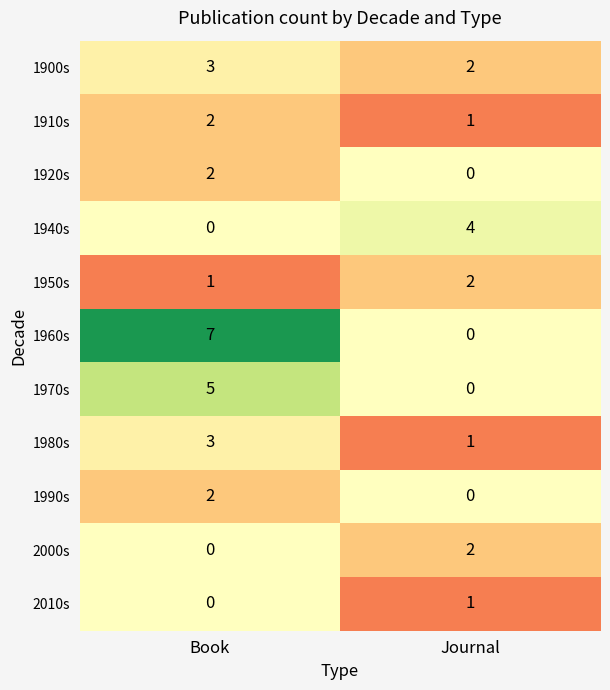

What value does the 1980s series have at Book?

3